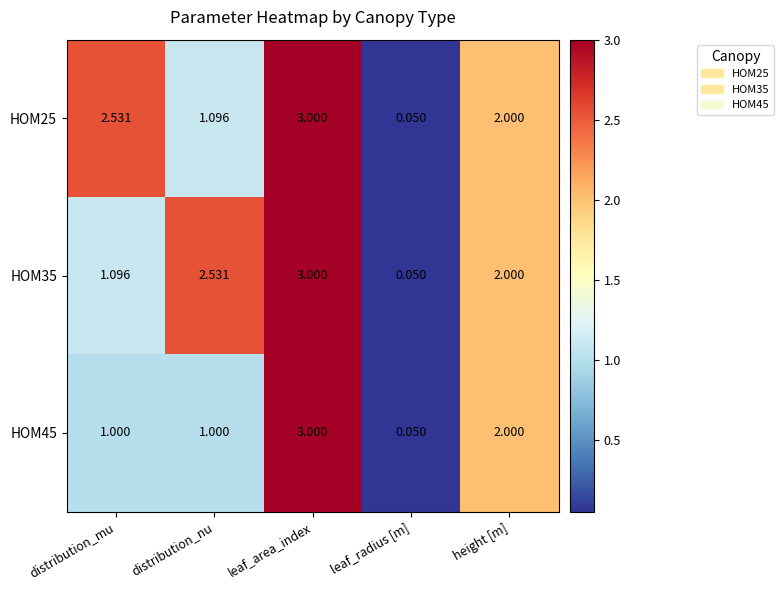

Between distribution_nu and leaf_radius [m], which series saw the biggest shift?

HOM35